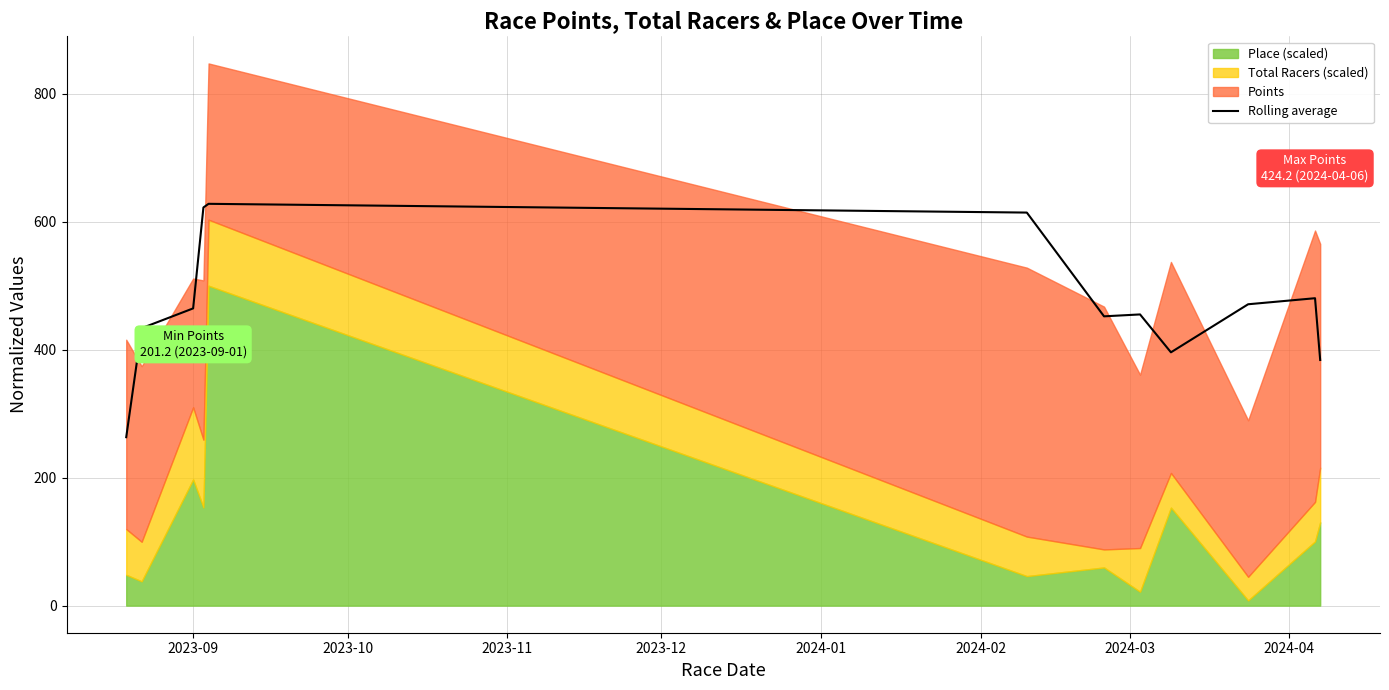

What is the maximum value for Rolling average?

628.0